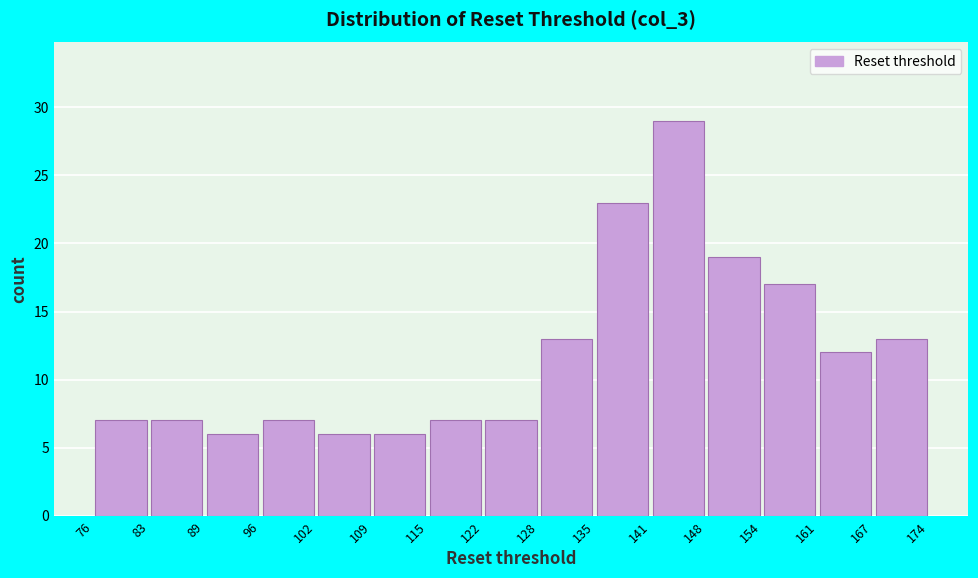

Reading left to right, list every bar in this chart as the range it spans on the x-axis followed by its height. The values are not printed on the chart, so give them approximately, as read against the axis.

76 to 83: 7
83 to 89: 7
89 to 96: 6
96 to 102: 7
102 to 109: 6
109 to 115: 6
115 to 122: 7
122 to 128: 7
128 to 135: 13
135 to 141: 23
141 to 148: 29
148 to 154: 19
154 to 161: 17
161 to 167: 12
167 to 174: 13